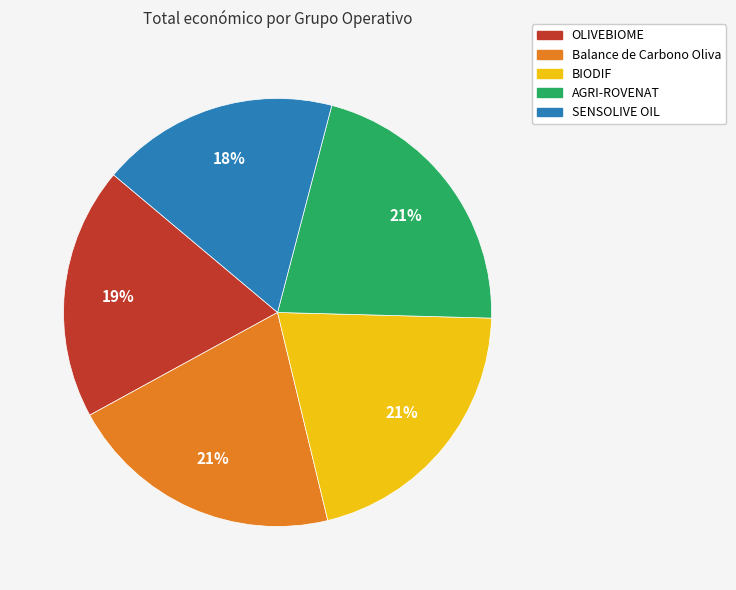

To the nearest percent, what portion does SENSOLIVE OIL represent?

18%